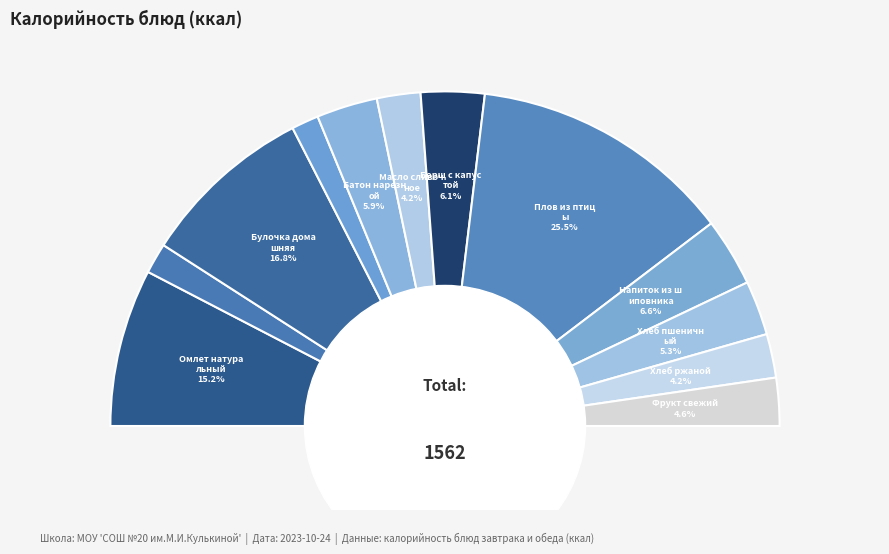

Does any single category account for the majority?

No